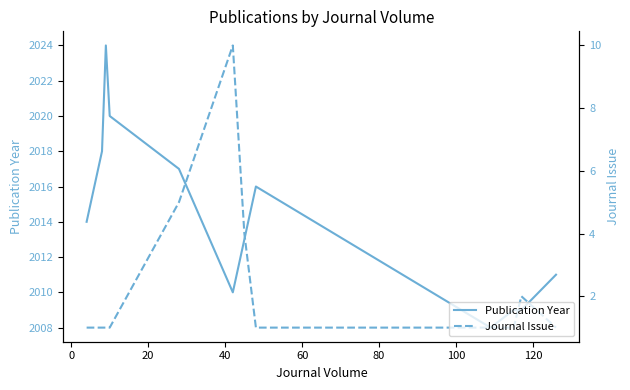

What is the average value of the Journal Issue series?

2